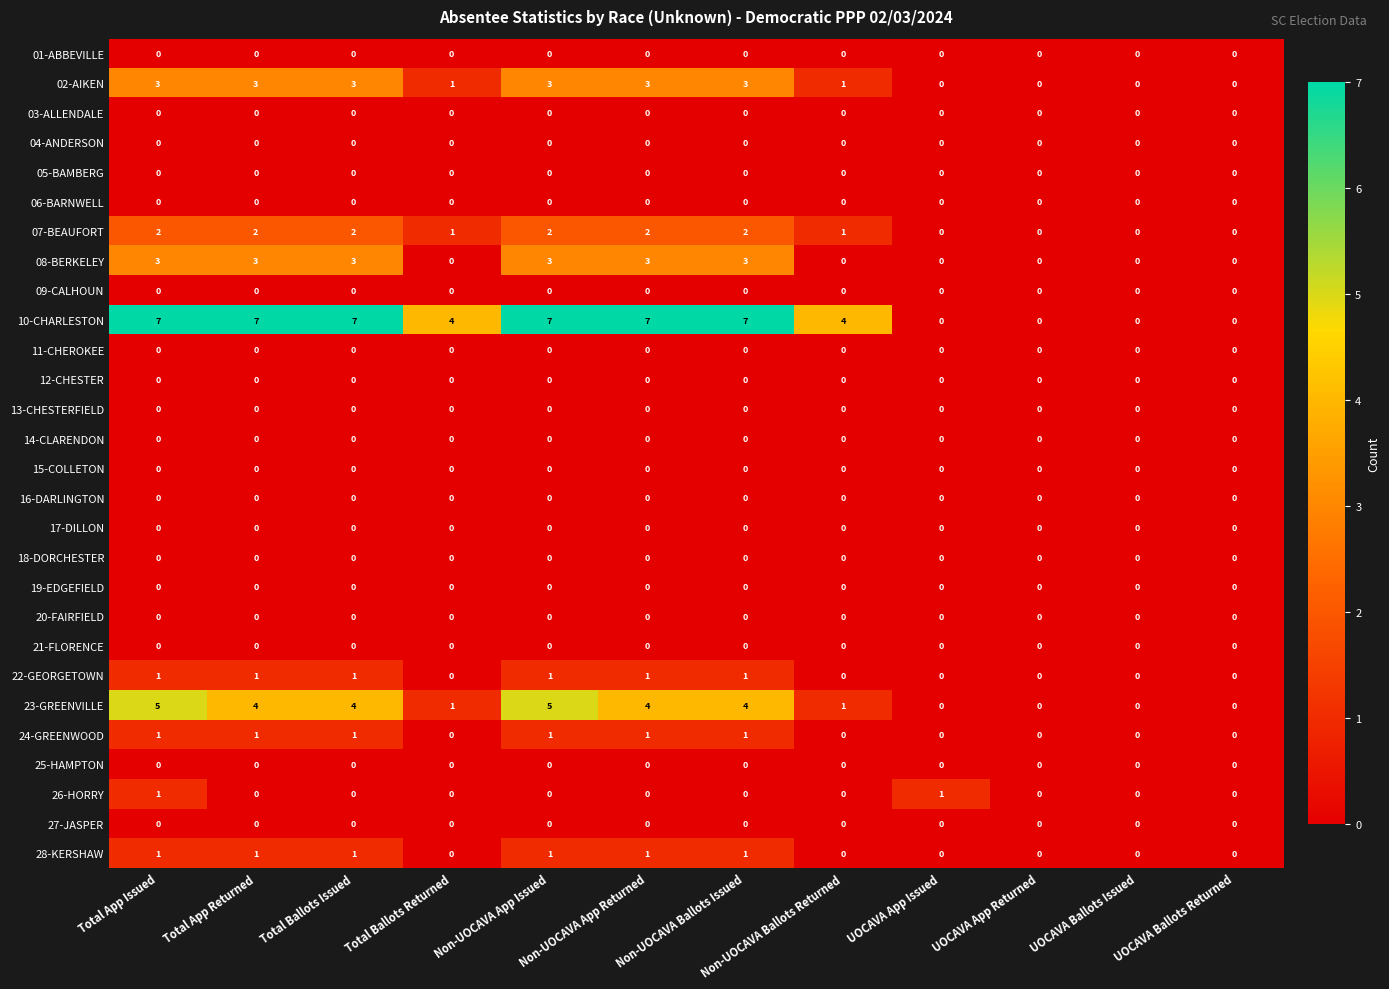

How many categories are shown in the chart?

12